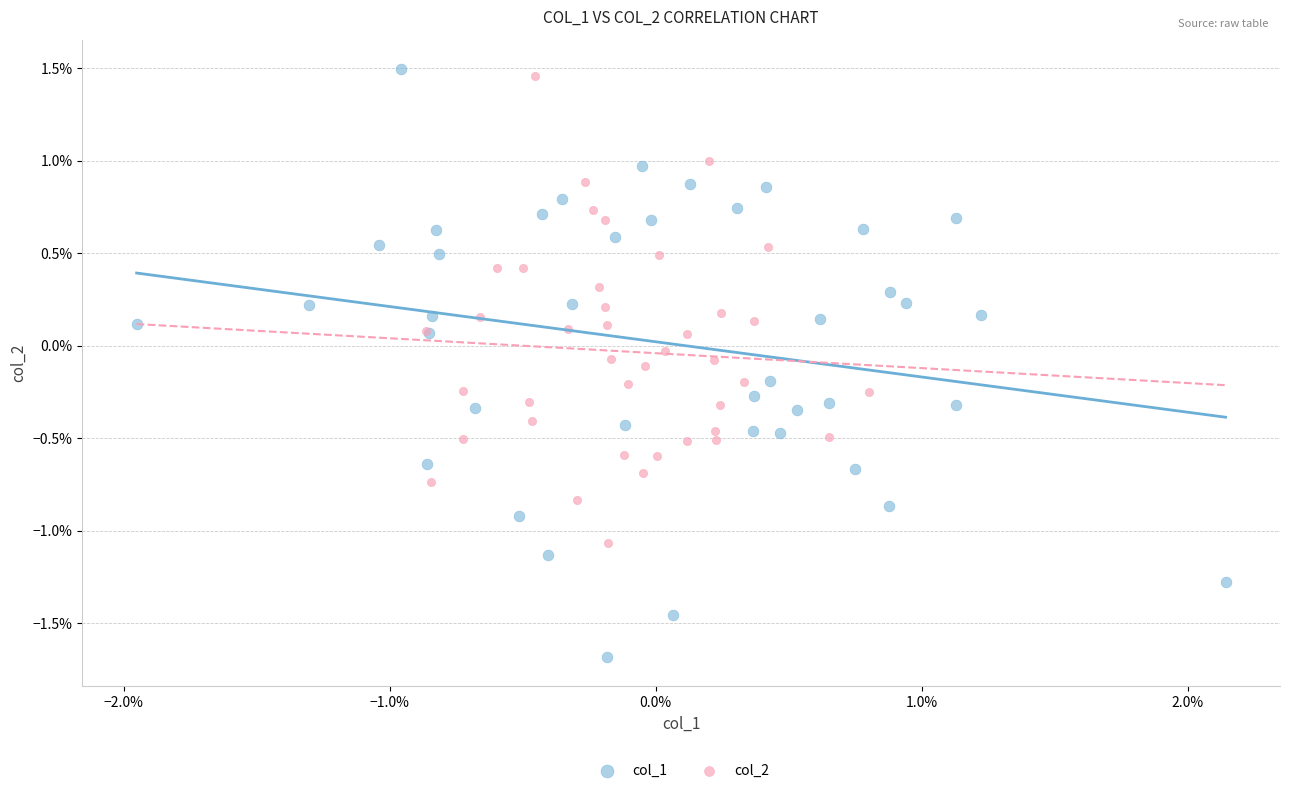

Which series contains the lowest Y value?

col_1